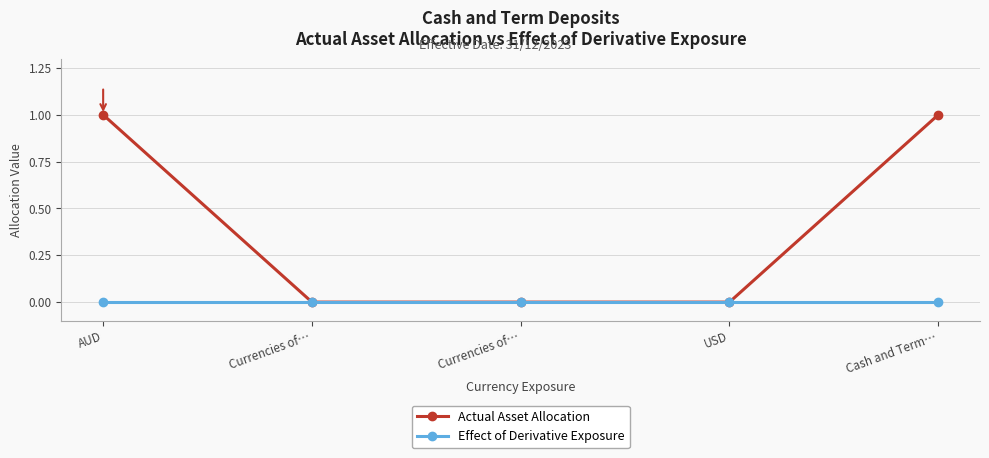

How many distinct data groups are displayed?

2